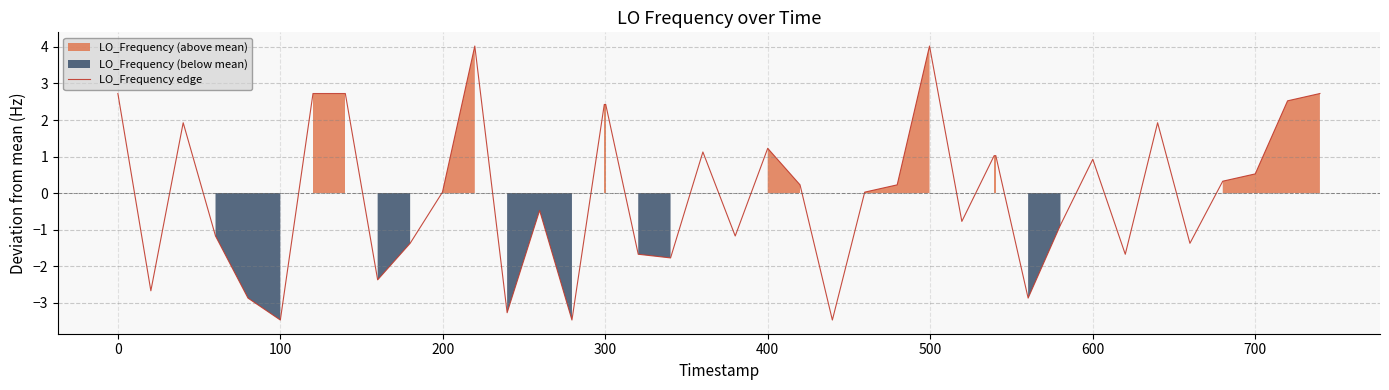

What is the lowest value of the LO_Frequency edge series?

-3.5